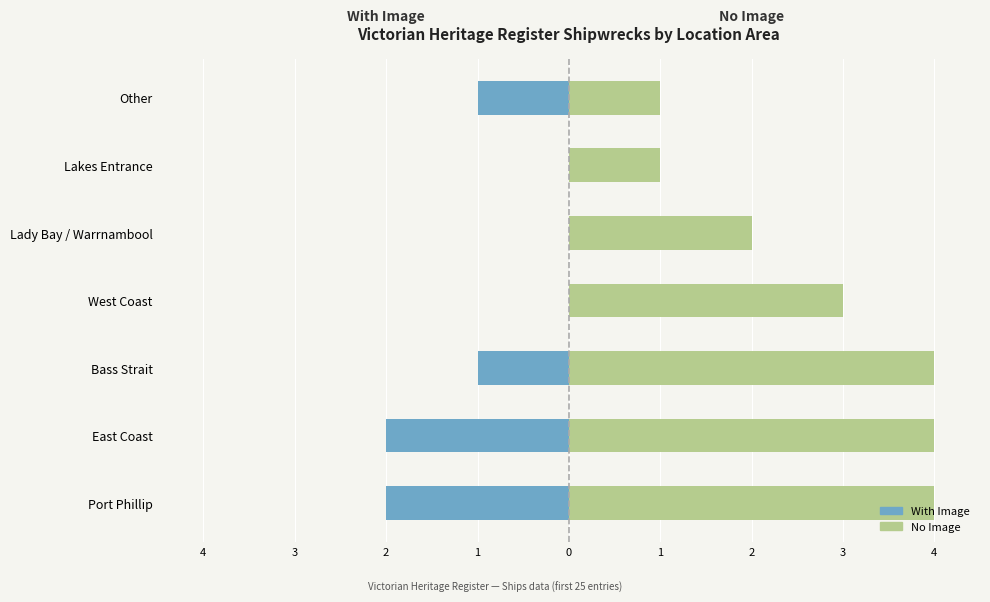

How many groups of bars are there?

7